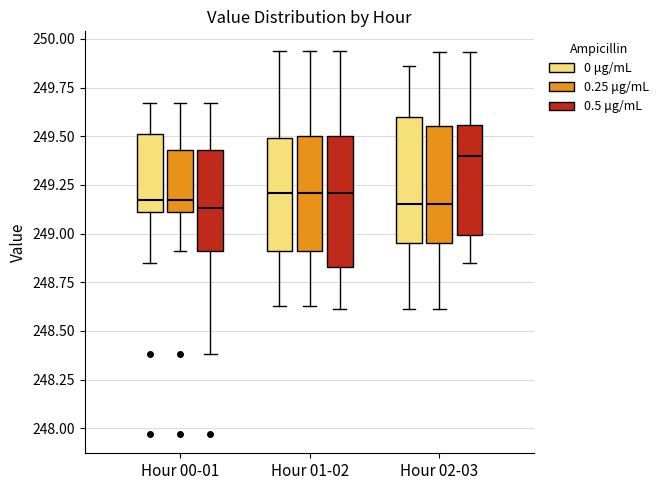

Reading left to right, transcribe this box plot: for each box, give where its median line is, the range the box spans, and where its two whiskers end, as read against the y-axis. The values are not printed on the chart, so give them approximately, as read against the axis.

Hour 00-01 (0 μg/mL): median 249.15, box 249.10 to 249.50, whiskers 248.85 to 249.65
Hour 00-01 (0.25 μg/mL): median 249.15, box 249.10 to 249.45, whiskers 248.90 to 249.65
Hour 00-01 (0.5 μg/mL): median 249.15, box 248.90 to 249.45, whiskers 248.40 to 249.65
Hour 01-02 (0 μg/mL): median 249.20, box 248.90 to 249.50, whiskers 248.65 to 249.95
Hour 01-02 (0.25 μg/mL): median 249.20, box 248.90 to 249.50, whiskers 248.65 to 249.95
Hour 01-02 (0.5 μg/mL): median 249.20, box 248.85 to 249.50, whiskers 248.60 to 249.95
Hour 02-03 (0 μg/mL): median 249.15, box 248.95 to 249.60, whiskers 248.60 to 249.85
Hour 02-03 (0.25 μg/mL): median 249.15, box 248.95 to 249.55, whiskers 248.60 to 249.95
Hour 02-03 (0.5 μg/mL): median 249.40, box 249.00 to 249.55, whiskers 248.85 to 249.95